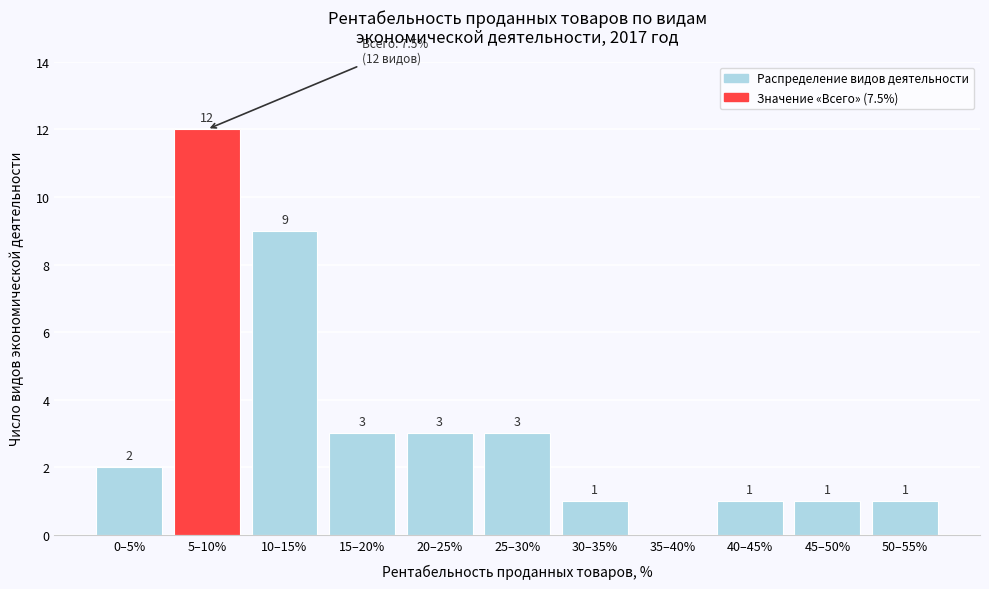

Reading left to right, what are all the values shown in this chart?

0–5%=2	5–10%=12	10–15%=9	15–20%=3	20–25%=3	25–30%=3	30–35%=1	35–40%=0	40–45%=1	45–50%=1	50–55%=1